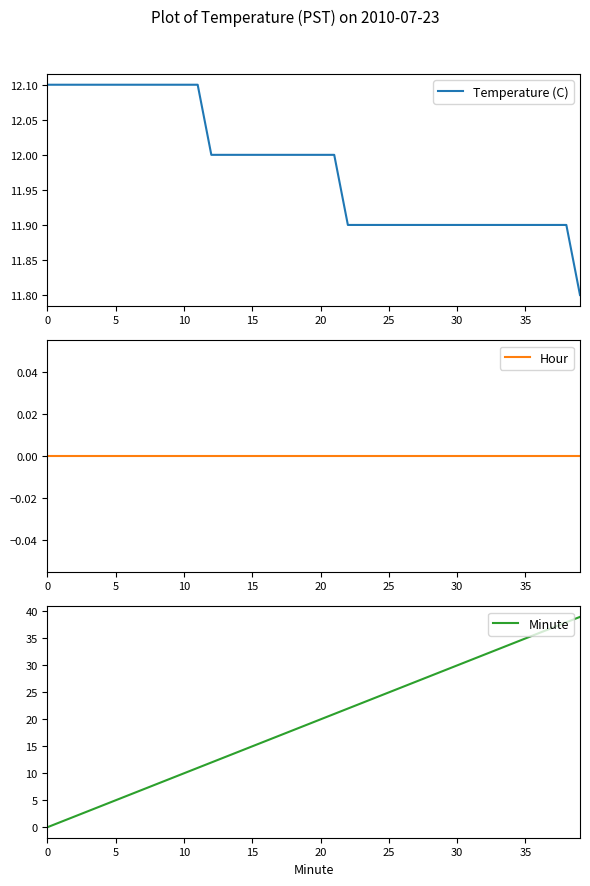

Is it true that Temperature (C) equals 11.9 at 31?

True